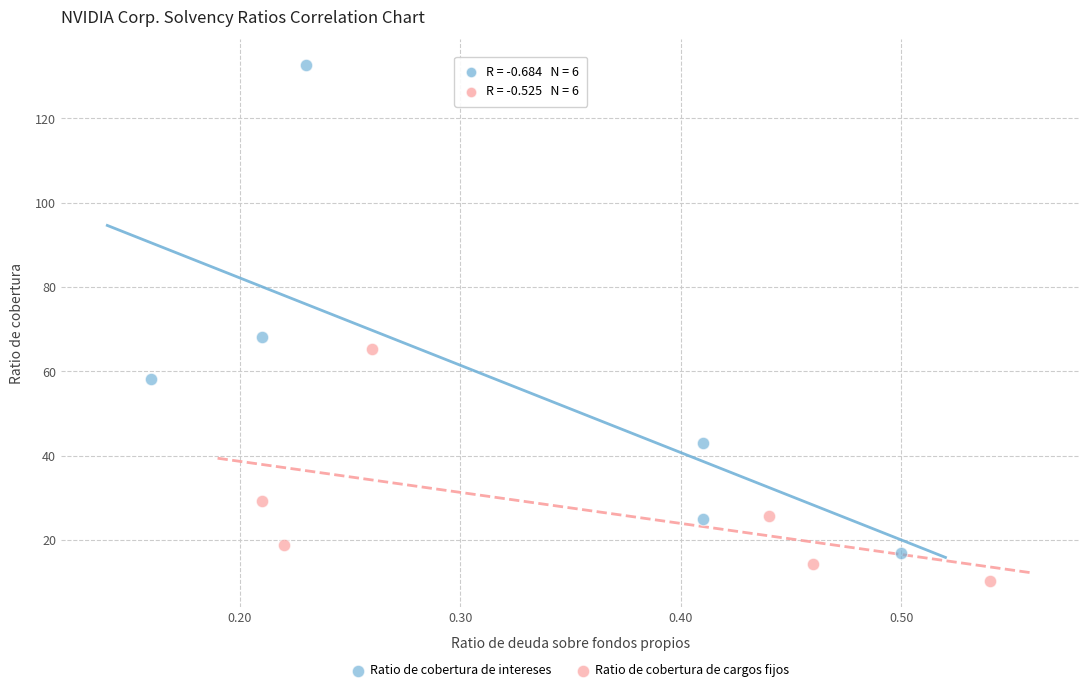

Which series has the widest spread of Y values?

Ratio de cobertura de intereses